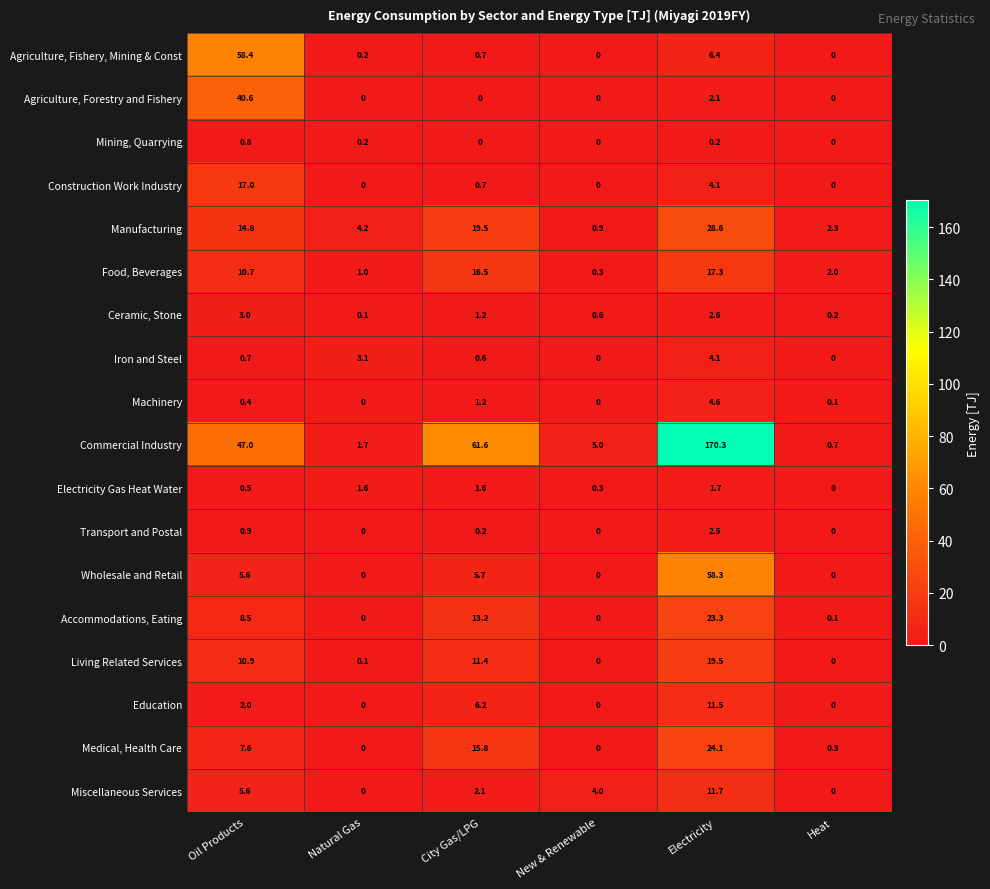

How many values in the Accommodations, Eating series are below 8?

3